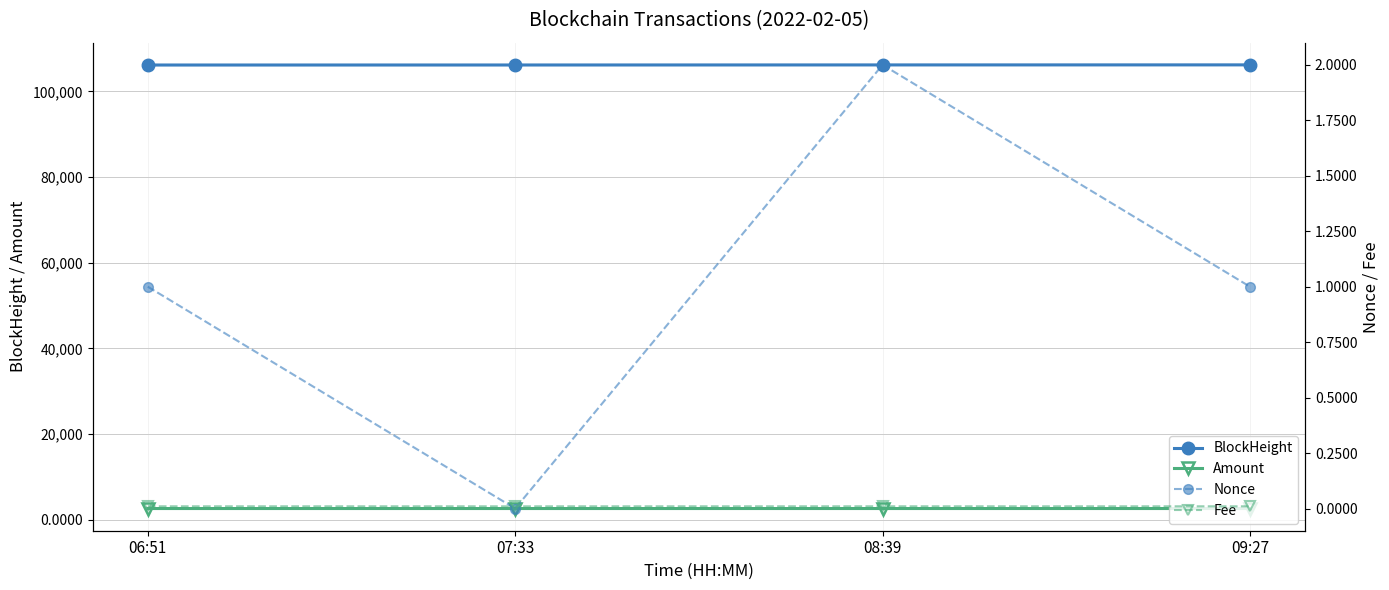

Is the value of Amount at 06:51 greater than the value of Nonce at 07:33?

Yes